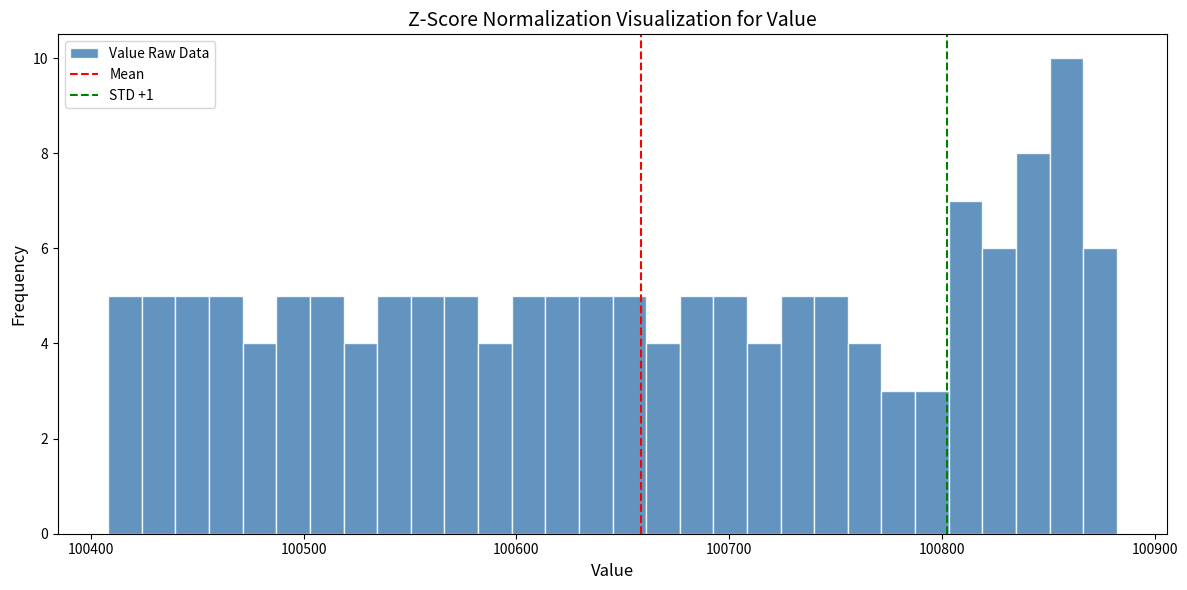

Around what value on the x-axis is the tallest bar? Give the approximate position of its centre, as read against the axis.

100860